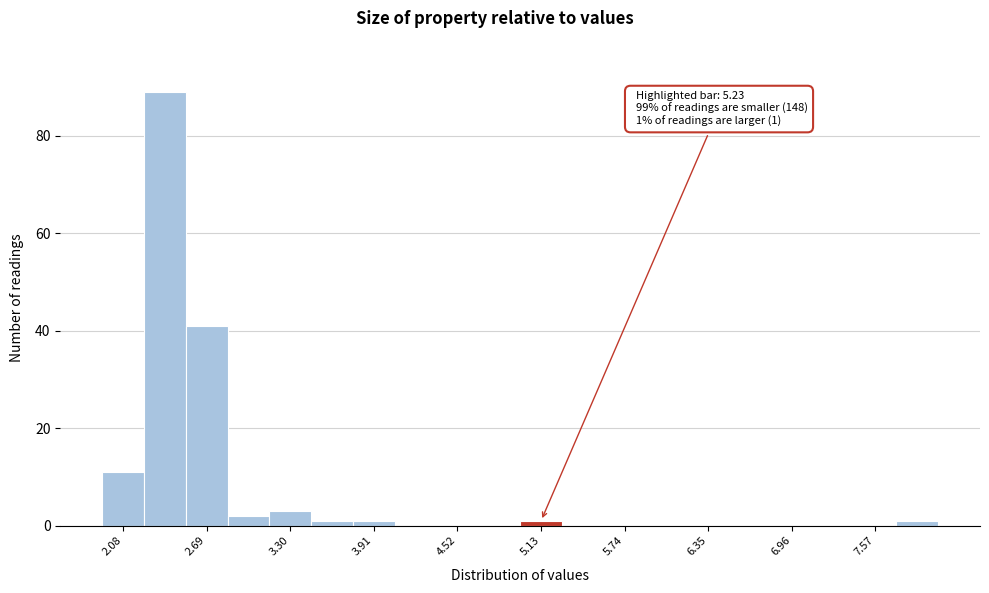

Read against the x-axis, roughly where is the centre of the tallest bar?

2.4